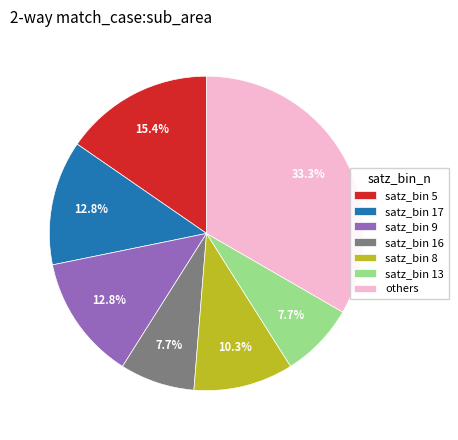

What portion of the pie excludes satz_bin 9?

87.2%